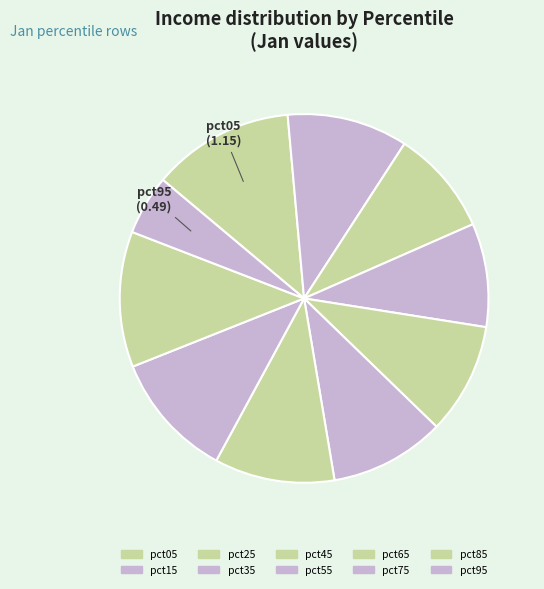

How many slices are in this pie chart?

10